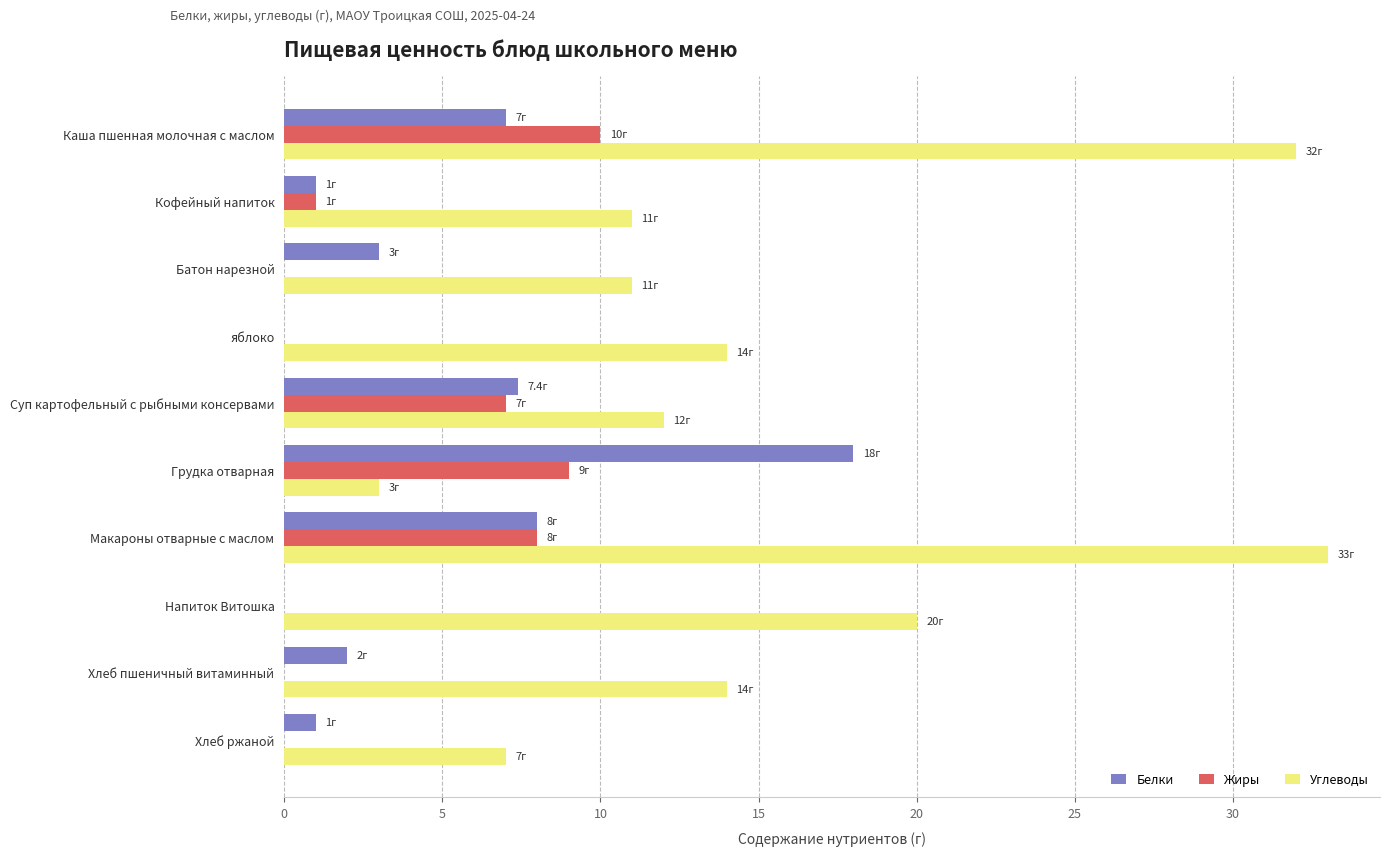

Read the Белки value at Батон нарезной.

3.0